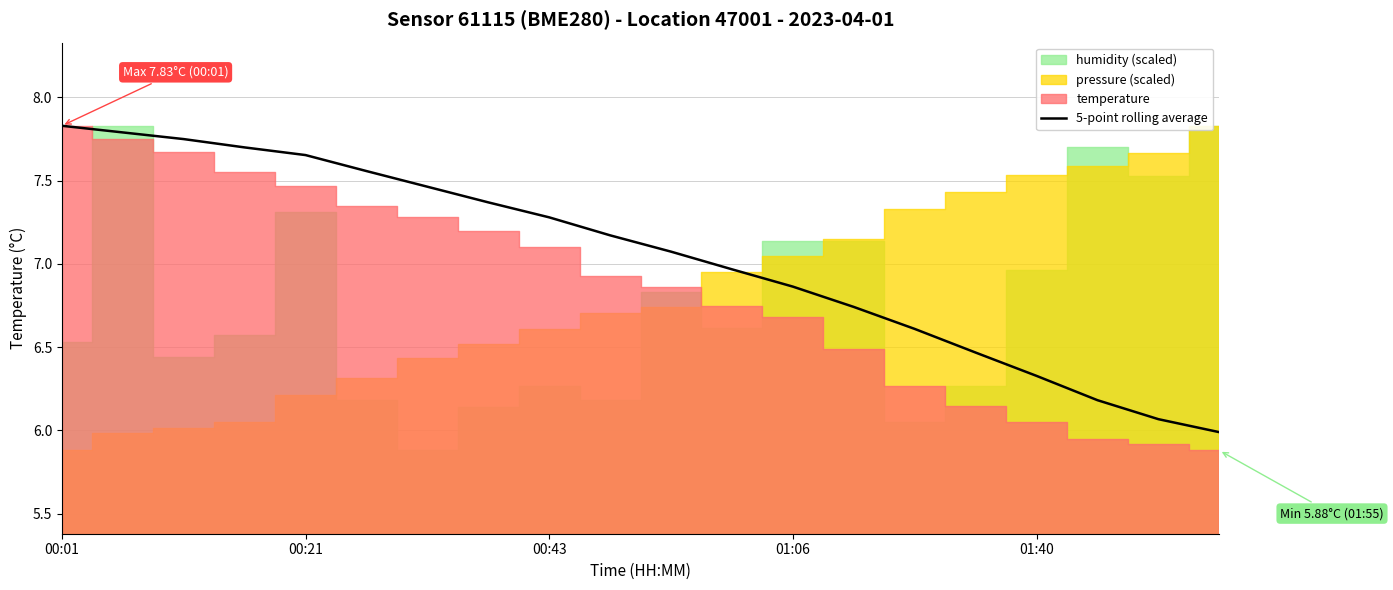

How many lines are shown in the chart?

1